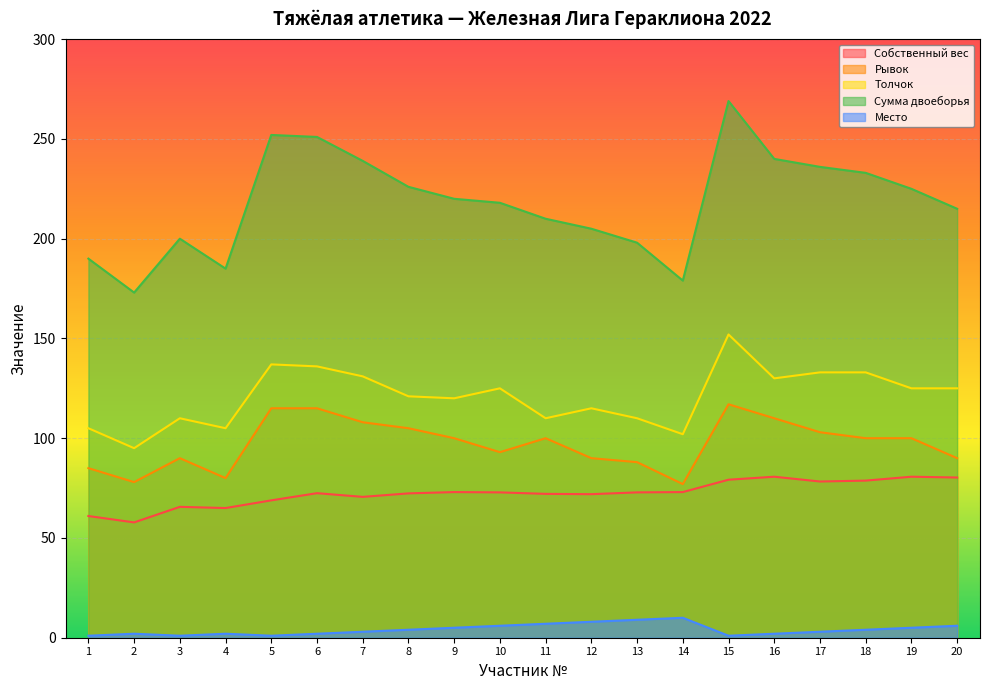

What value does the Собственный вес series have at 5?

68.8